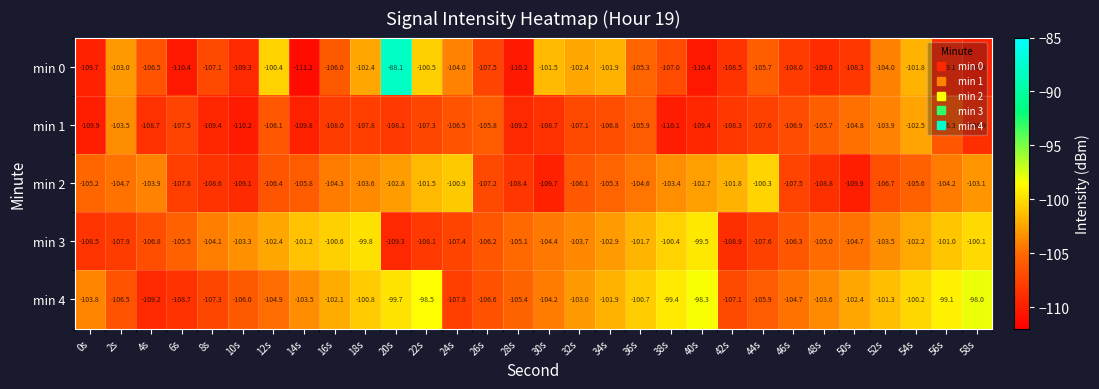

Which series has the largest total across all categories?

min 4